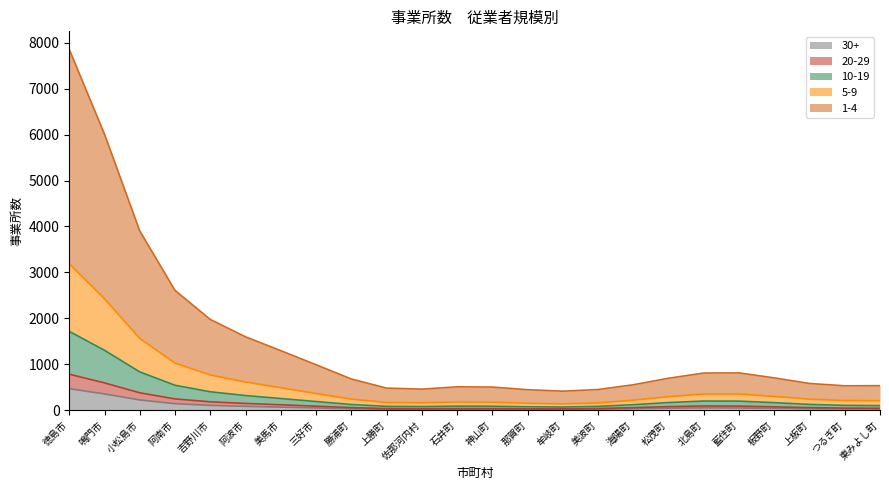

At which category is the sum across all series the highest?

徳島市